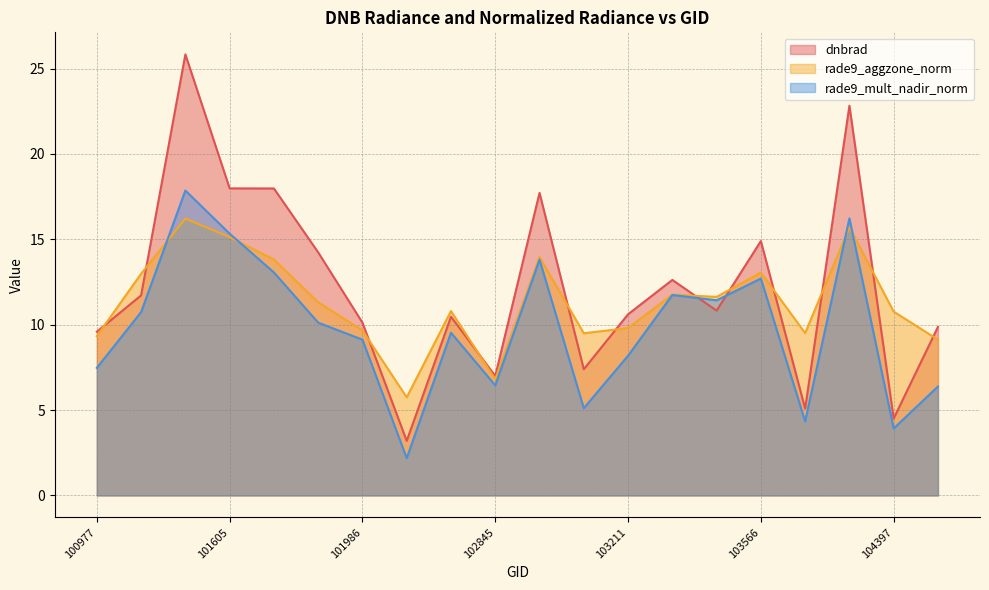

What is the total value across all series at 102964?

45.5